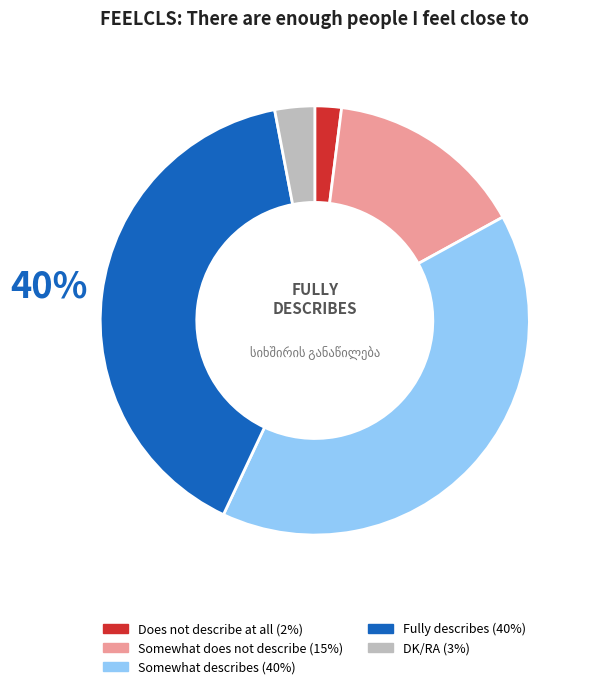

Which has a higher value, Somewhat does not describe or DK/RA?

Somewhat does not describe